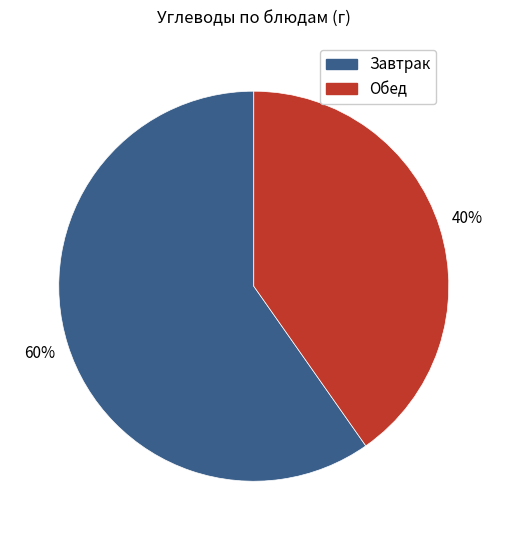

To the nearest percent, what is the average slice percentage?

50%